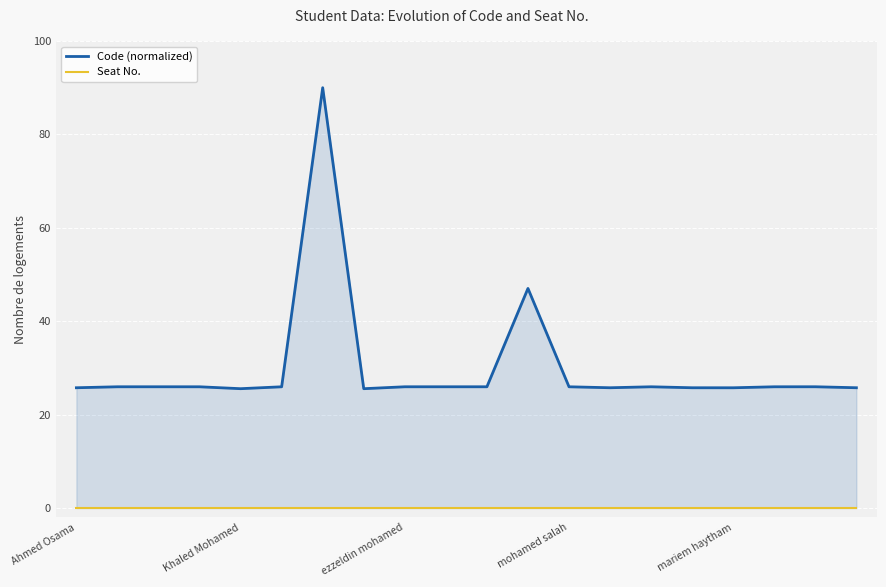

What value does the Code (normalized) series have at 7?

25.5